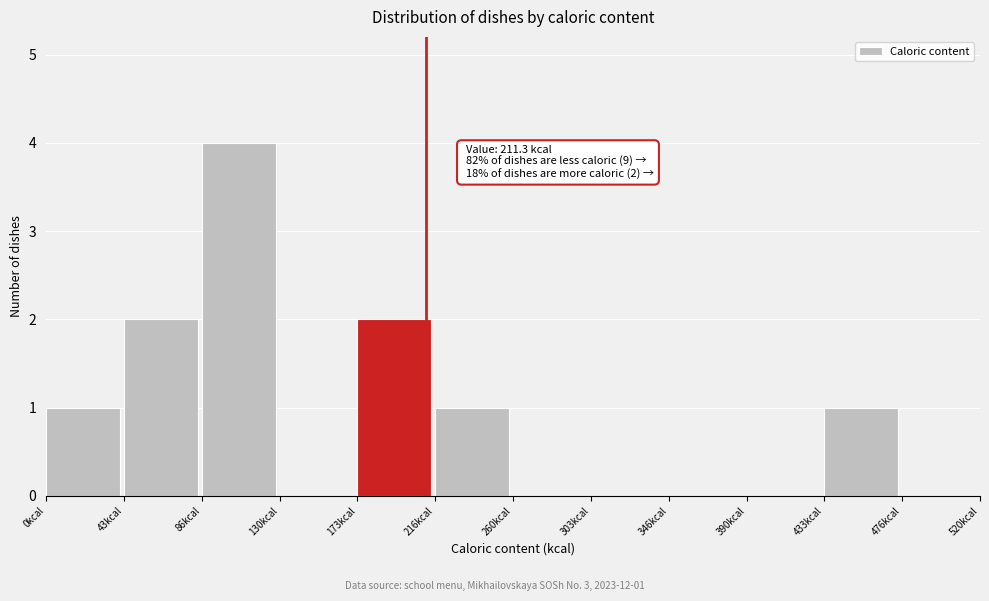

Over which range of the x-axis is the bar tallest?

85 to 130